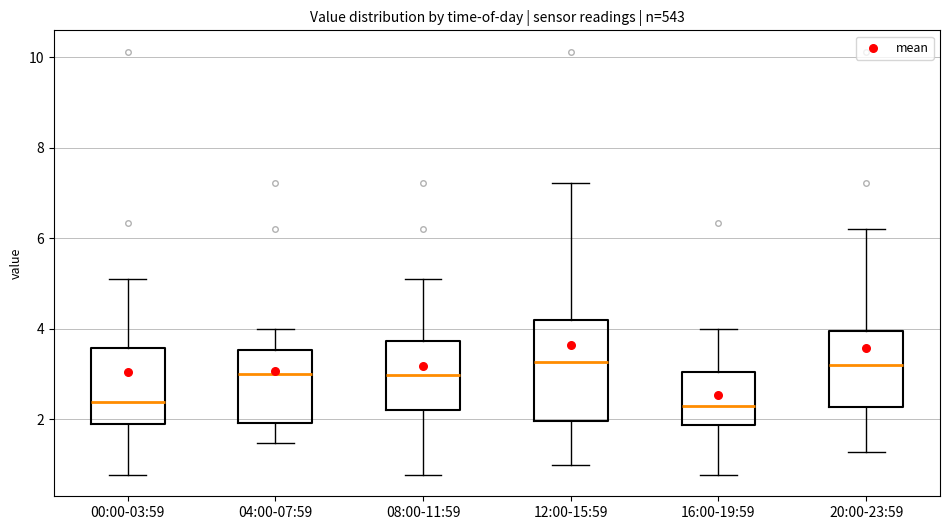

Which box is the tallest, from its lower edge to its upper edge?

12:00-15:59